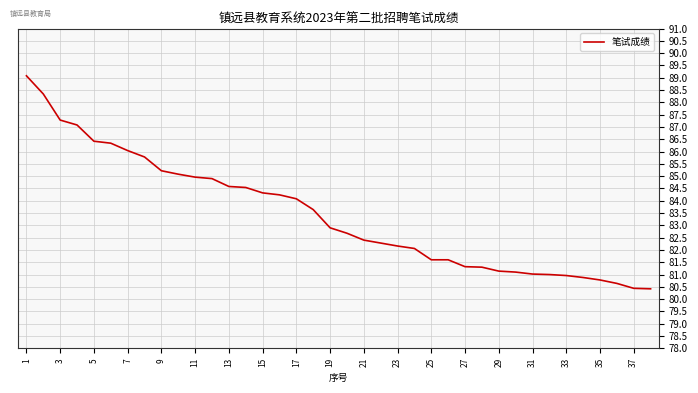

Count the number of data series in this chart.

1